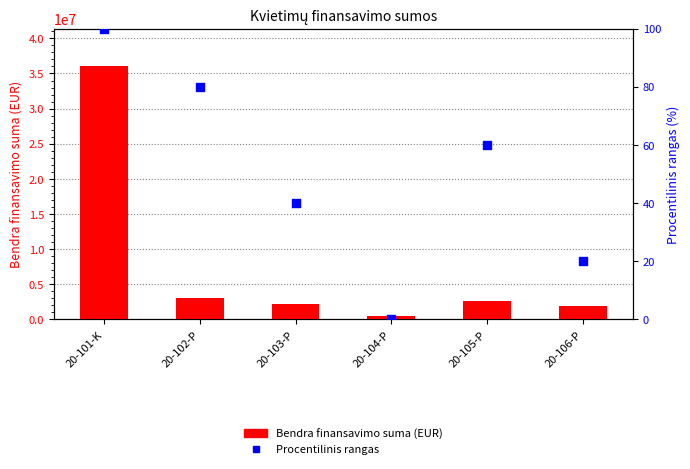

At which category is the sum across all series the highest?

20-101-K